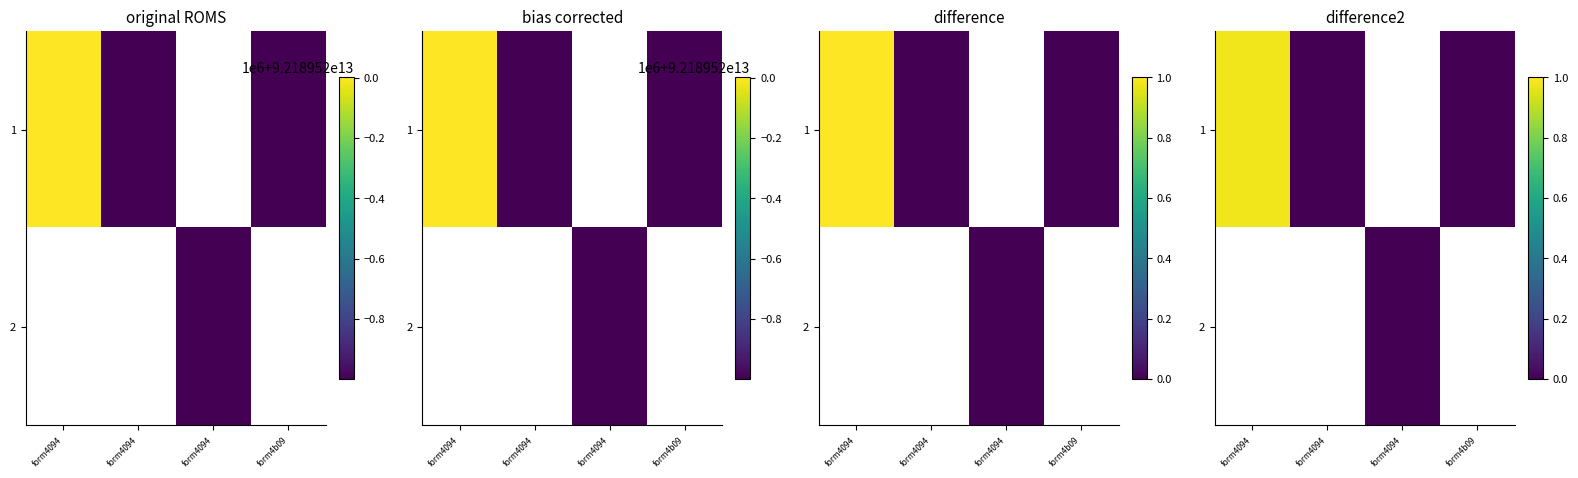

At which label does 2 reach its minimum?

form4094